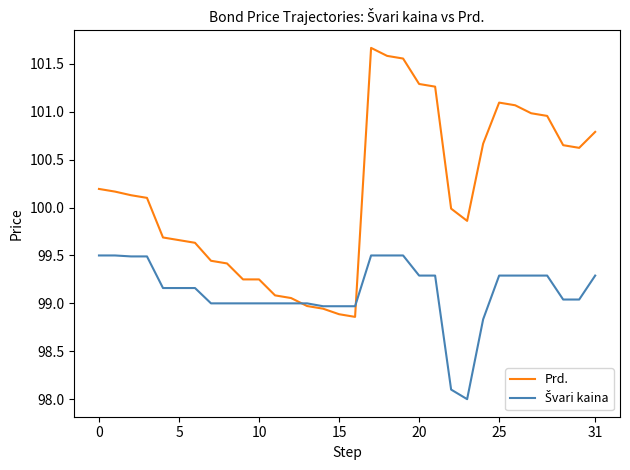

Which series has the largest range (max minus min)?

Prd.